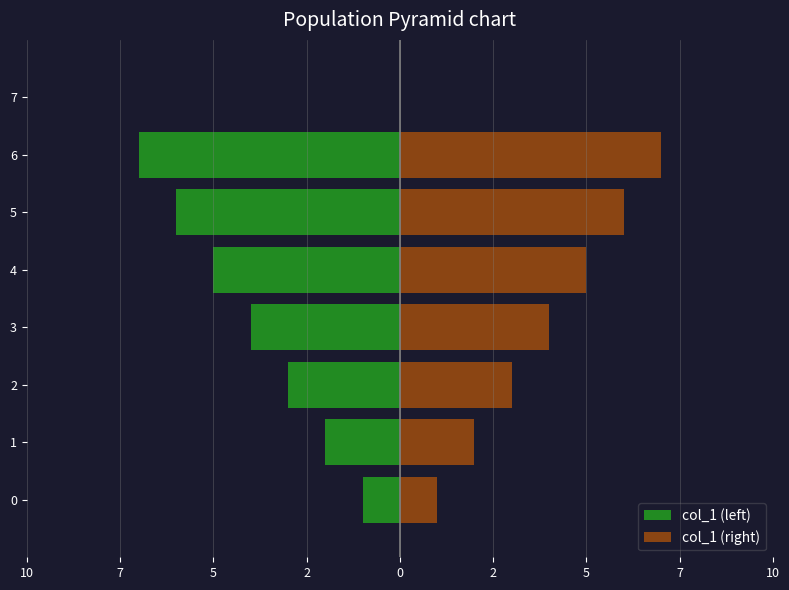

Which series has the largest range (max minus min)?

col_1 (left)